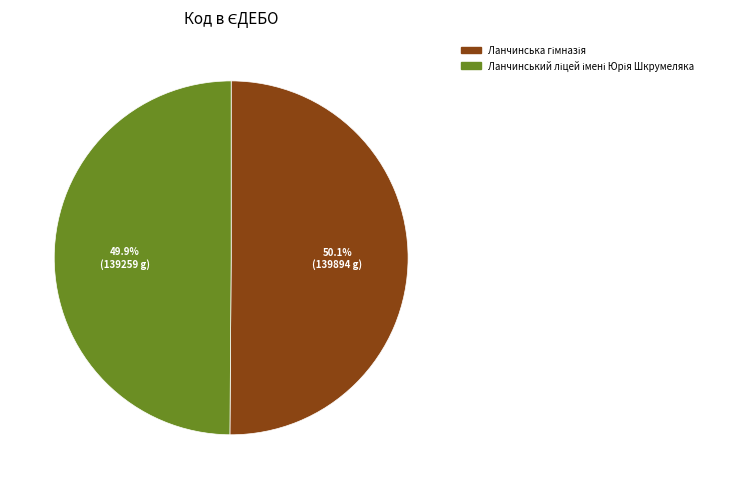

Is there any slice that represents more than half of the pie?

Yes